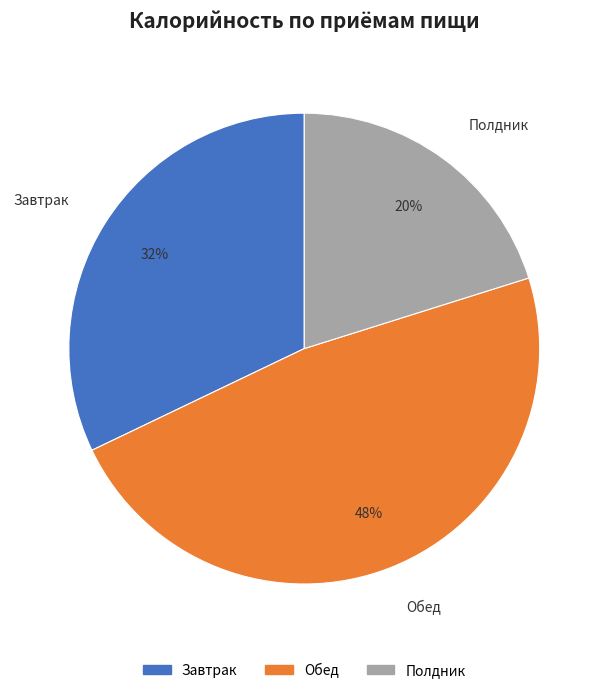

Does Завтрак represent more than half of the total?

No